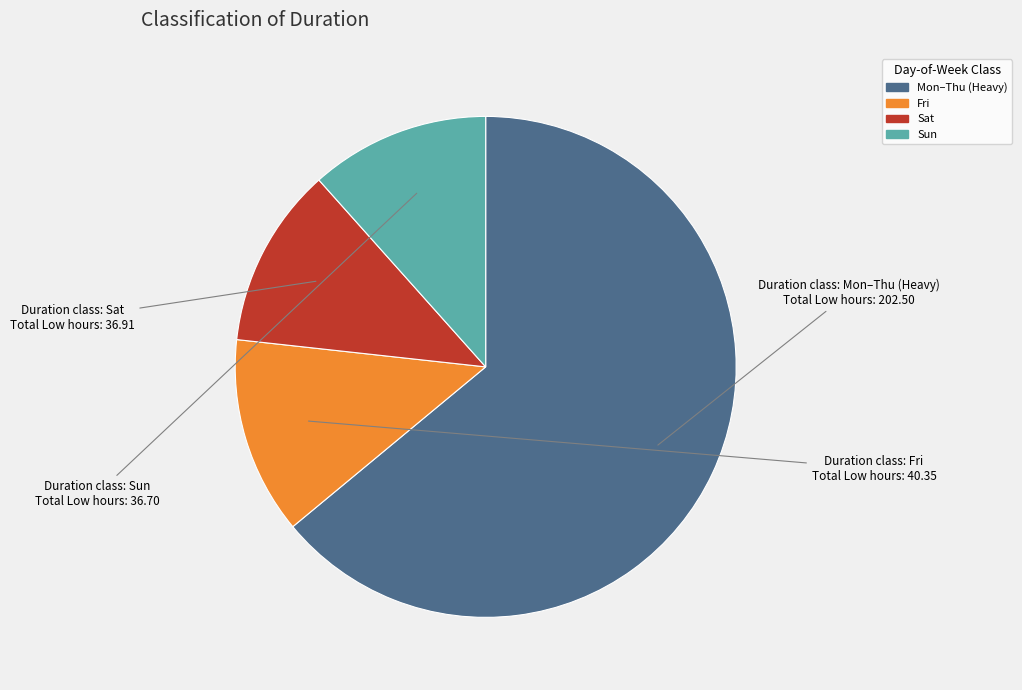

Does any single category account for the majority?

Yes